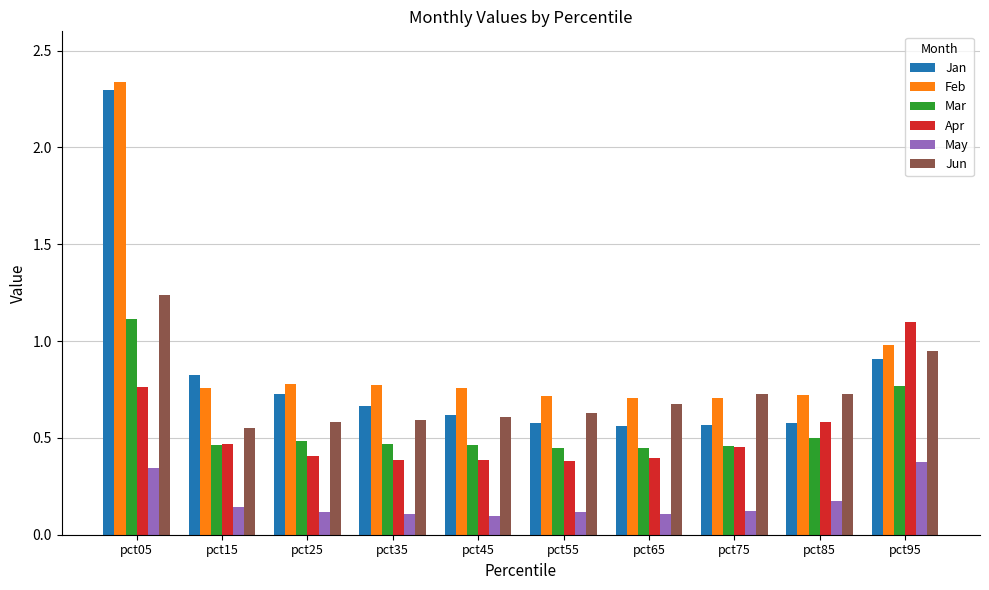

What is the difference between the maximum and minimum values in the Feb series?

1.6